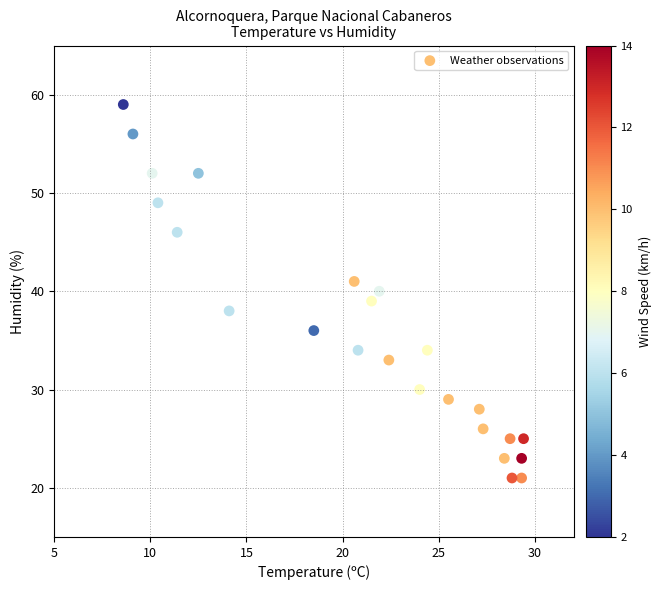

What is the range of Y values (max minus min)?

38